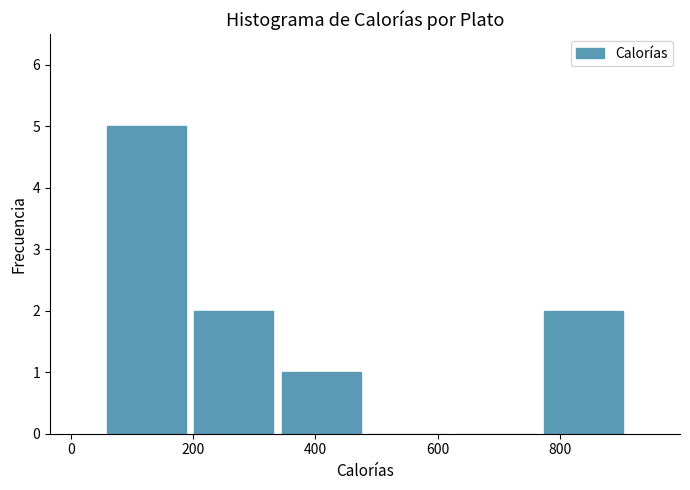

Which range on the x-axis has the tallest bar?

60 to 200